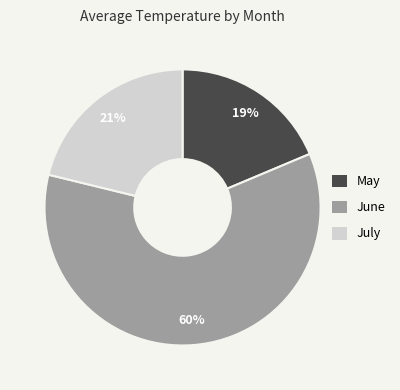

Does any single category account for the majority?

Yes